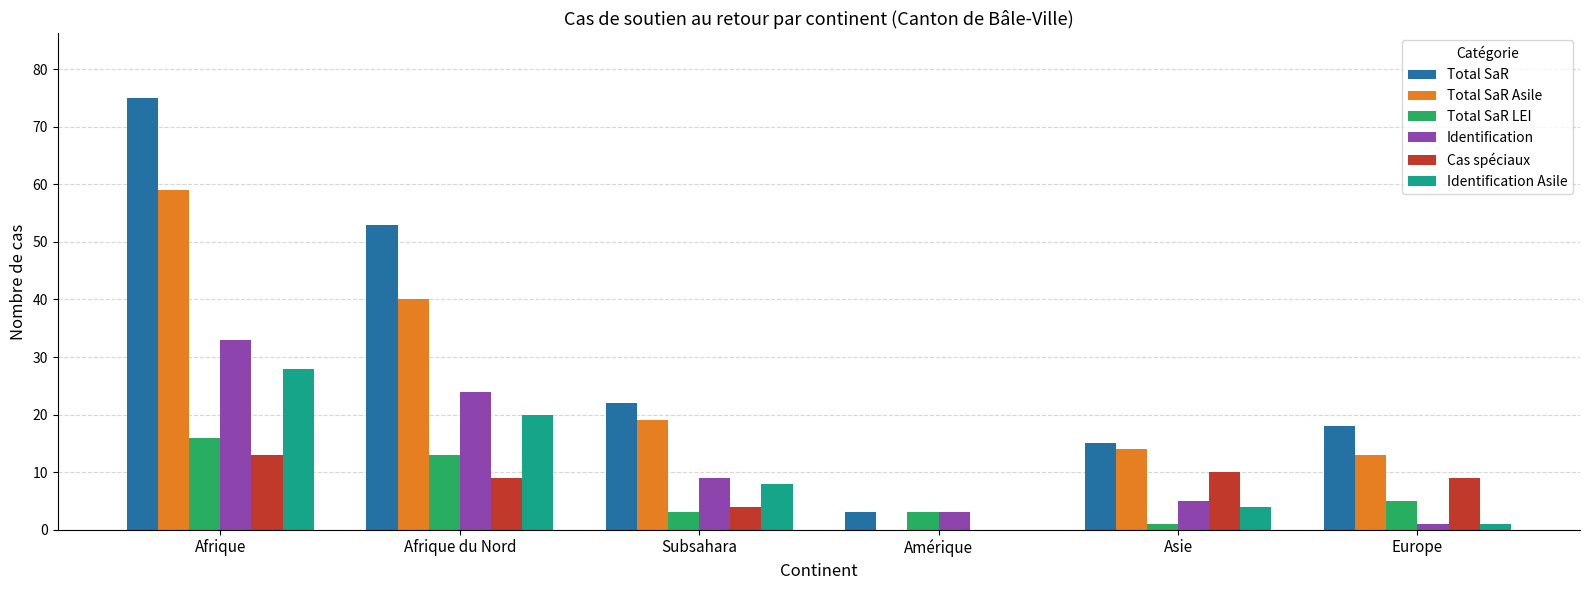

What is the total value across all series at Europe?

47